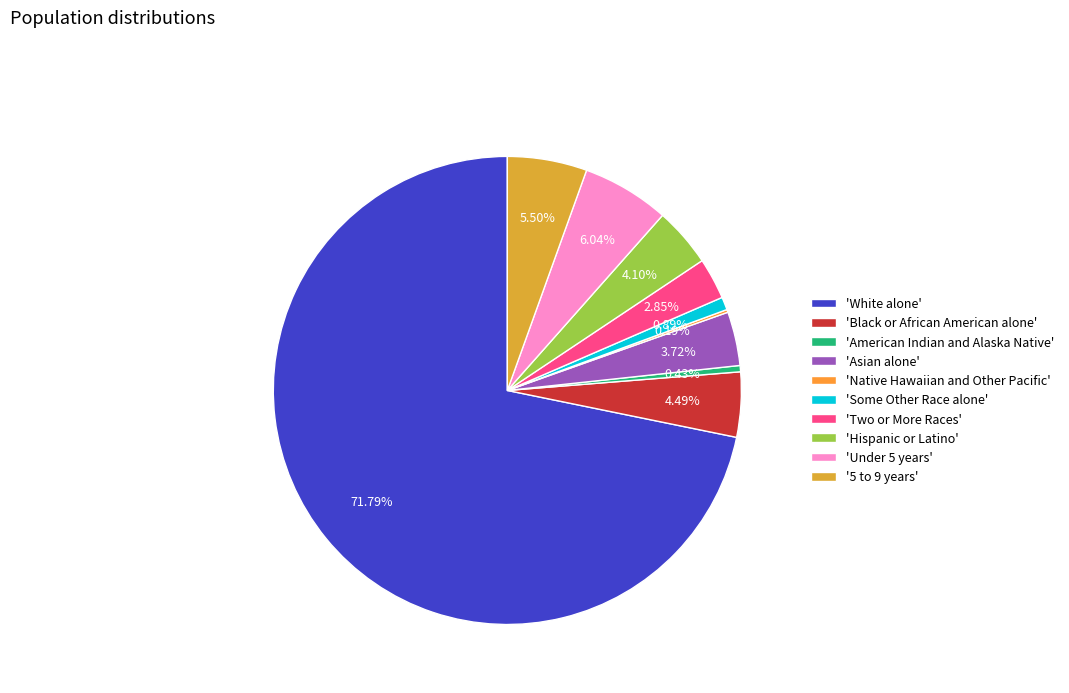

Is there any slice that represents more than half of the pie?

Yes